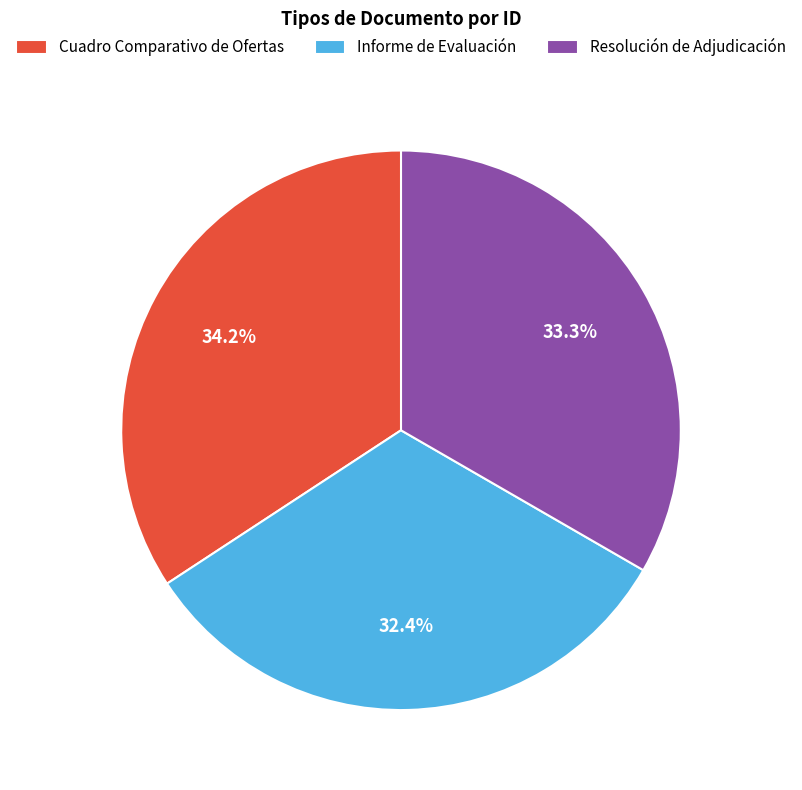

To the nearest percent, what is the difference between the largest and smallest slice percentages?

2%